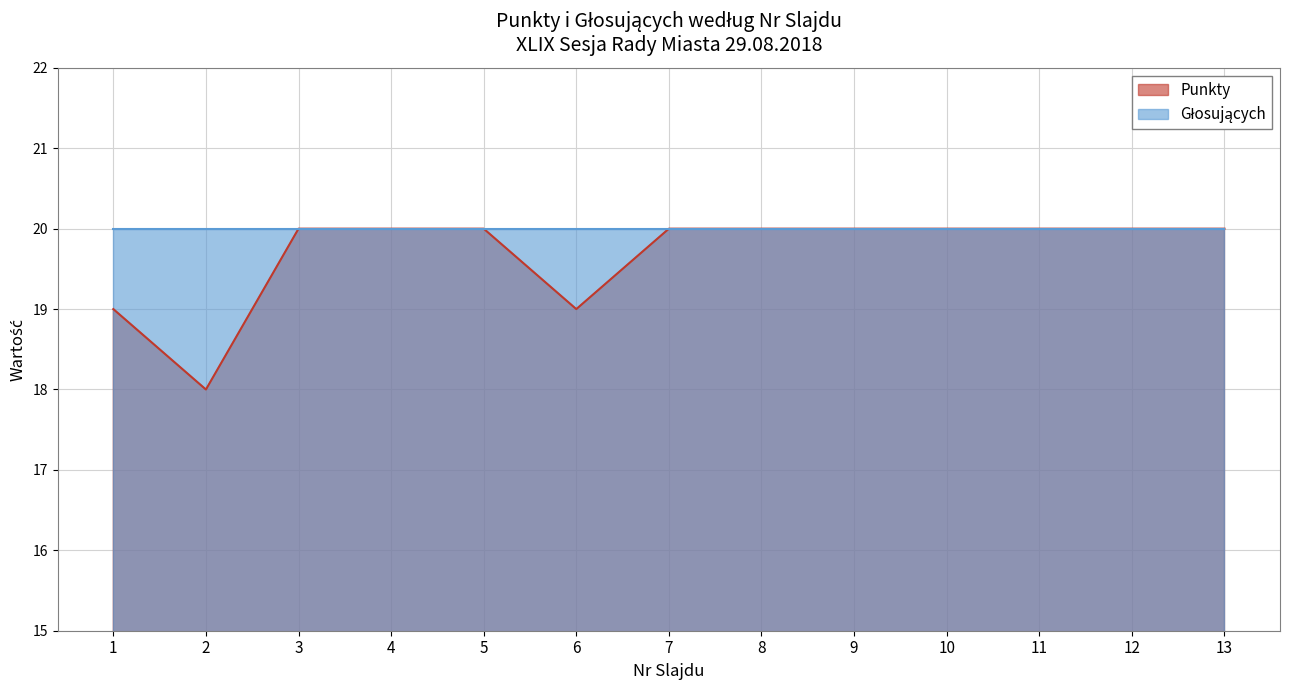

Rank the categories by value from highest to lowest.

3, 4, 5, 7, 8, 9, 10, 11, 12, 13, 1, 6, 2